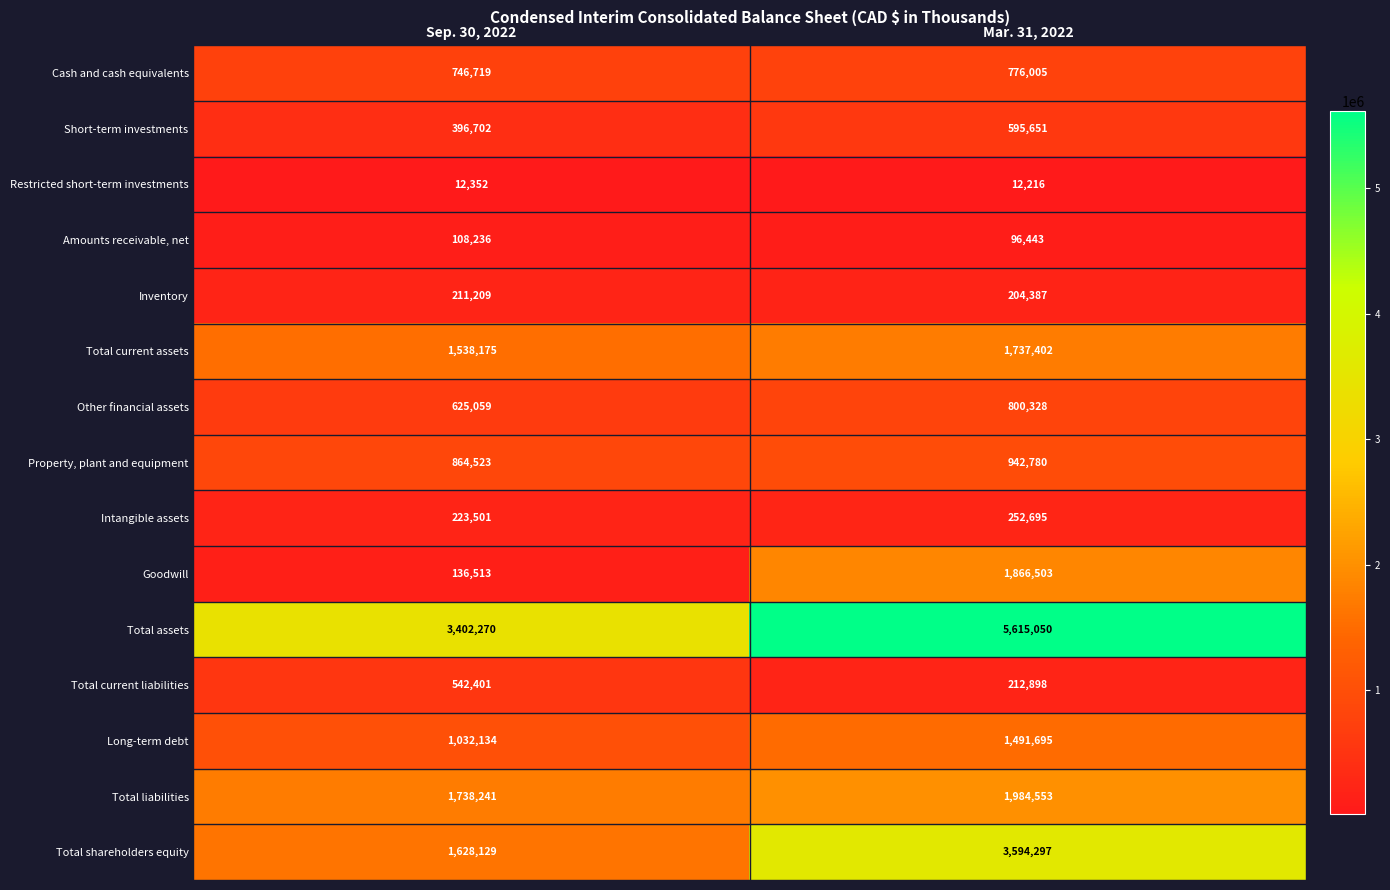

What is the greatest value displayed?

5615050